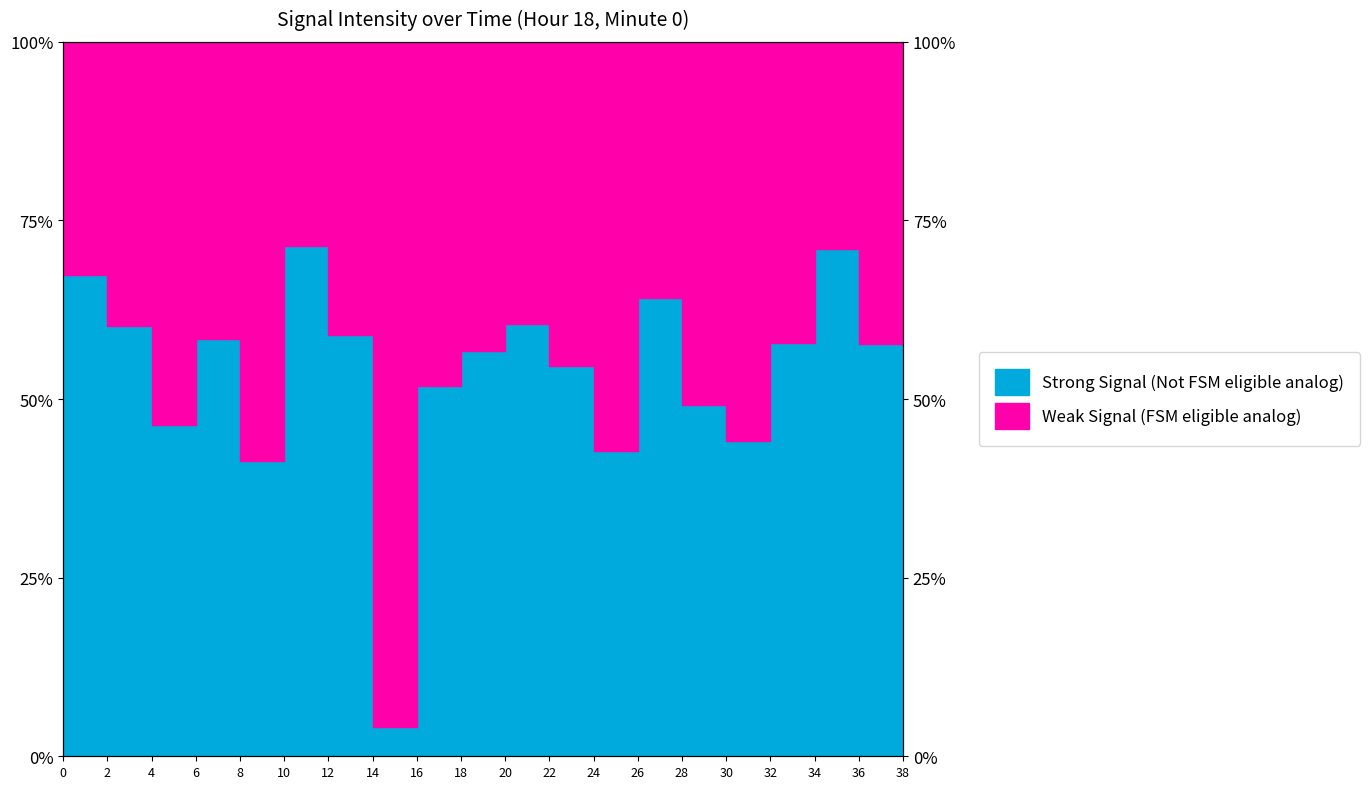

Reading left to right, list all the values displayed in this chart.

0=67.4	2=60.2	4=46.4	6=58.4	8=41.3	10=71.5	12=59.0	14=4.1	16=51.9	18=56.8	20=60.4	22=54.6	24=42.7	26=64.2	28=49.2	30=44.1	32=57.9	34=70.9	36=57.6	38=62.5